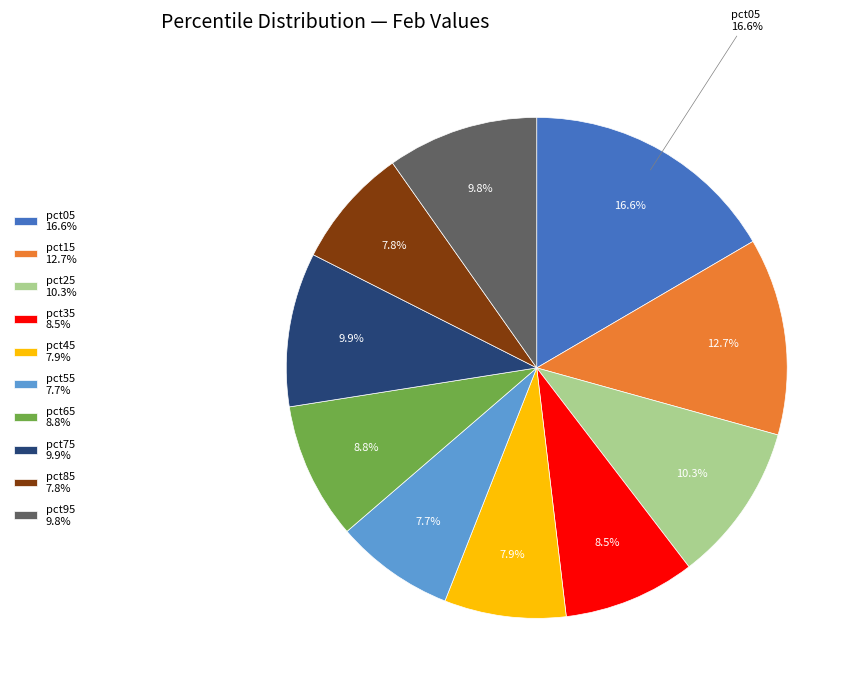

To the nearest percent, what percentage of the pie is pct65?

9%